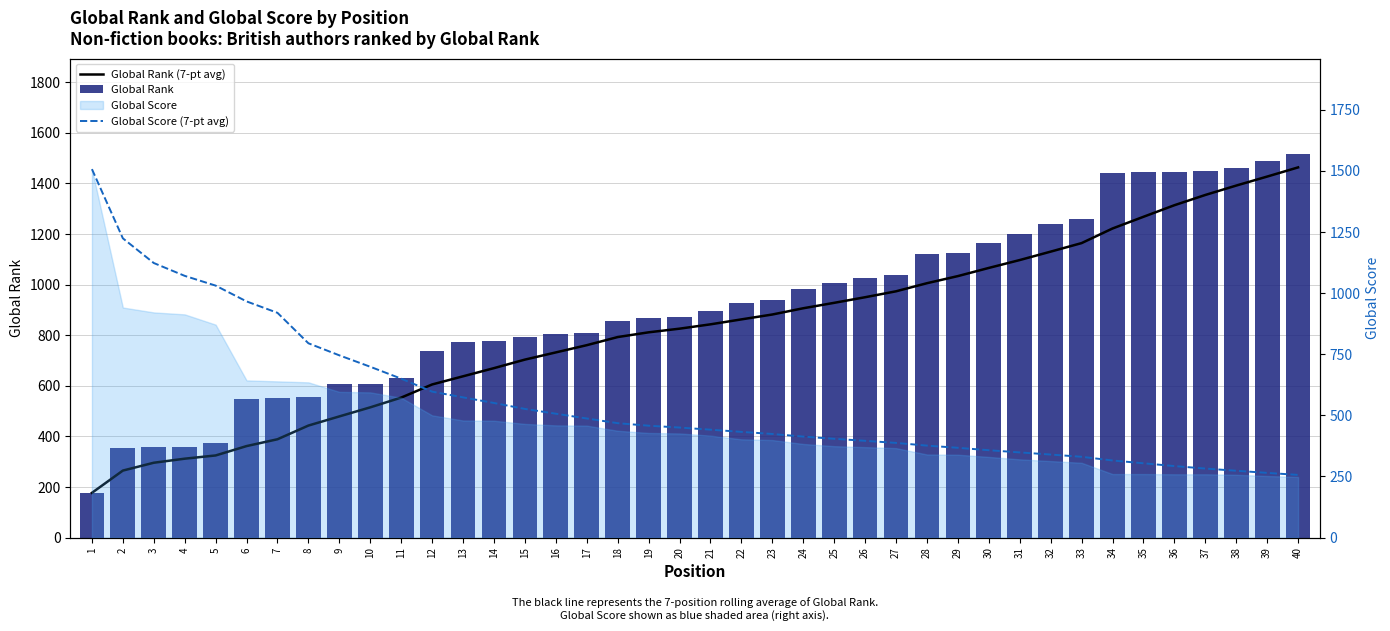

Is the value of Global Rank at 9 greater than the value of Global Rank (7-pt avg) at 37?

No